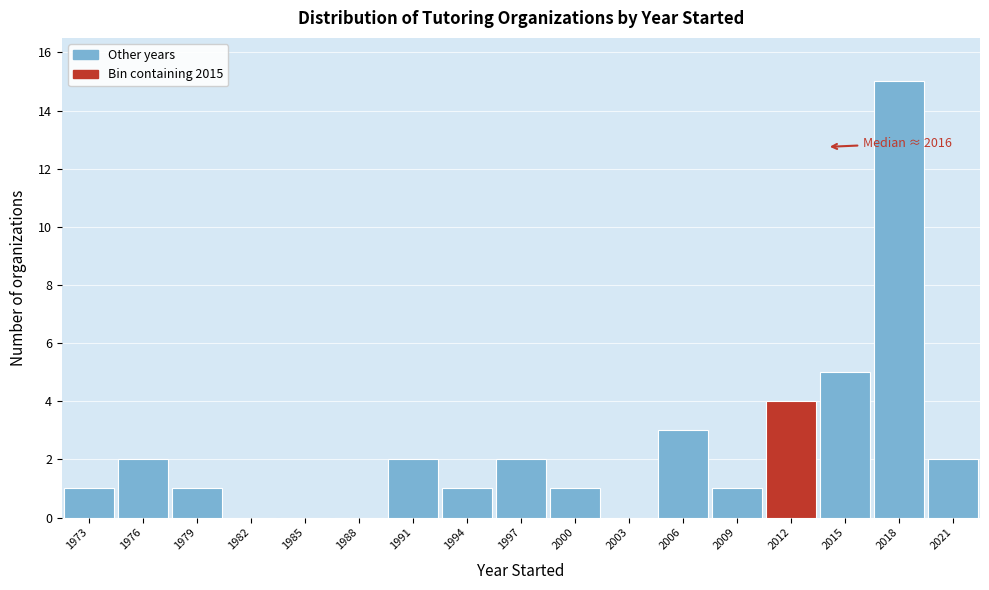

Reading right to left, transcribe all the data shown in this chart.

2021=2	2018=15	2015=5	2012=4	2009=1	2006=3	2003=0	2000=1	1997=2	1994=1	1991=2	1988=0	1985=0	1982=0	1979=1	1976=2	1973=1